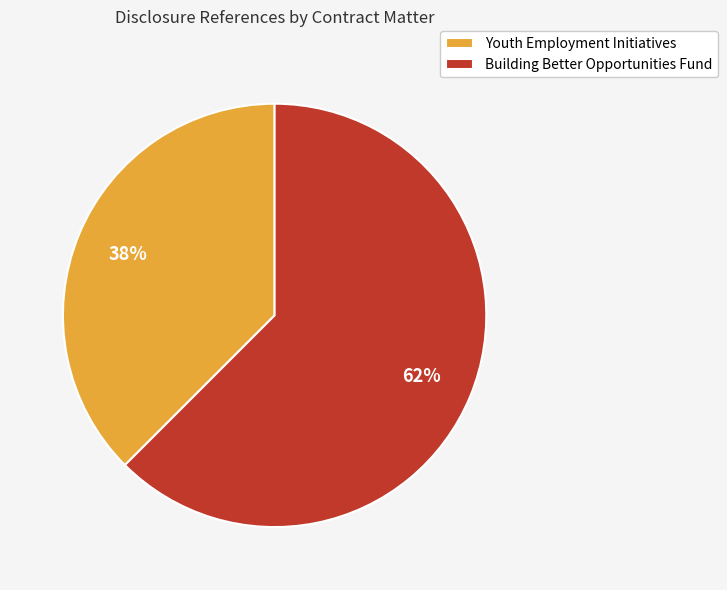

Which category accounts for the majority?

Building Better Opportunities Fund